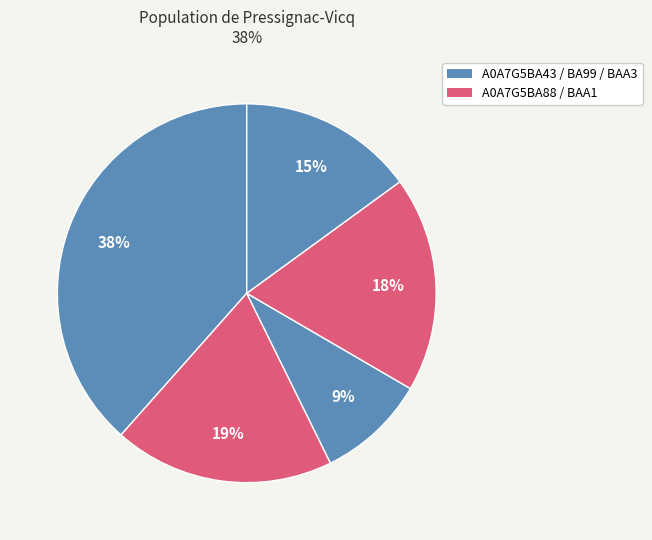

Count the number of slices in the pie.

5